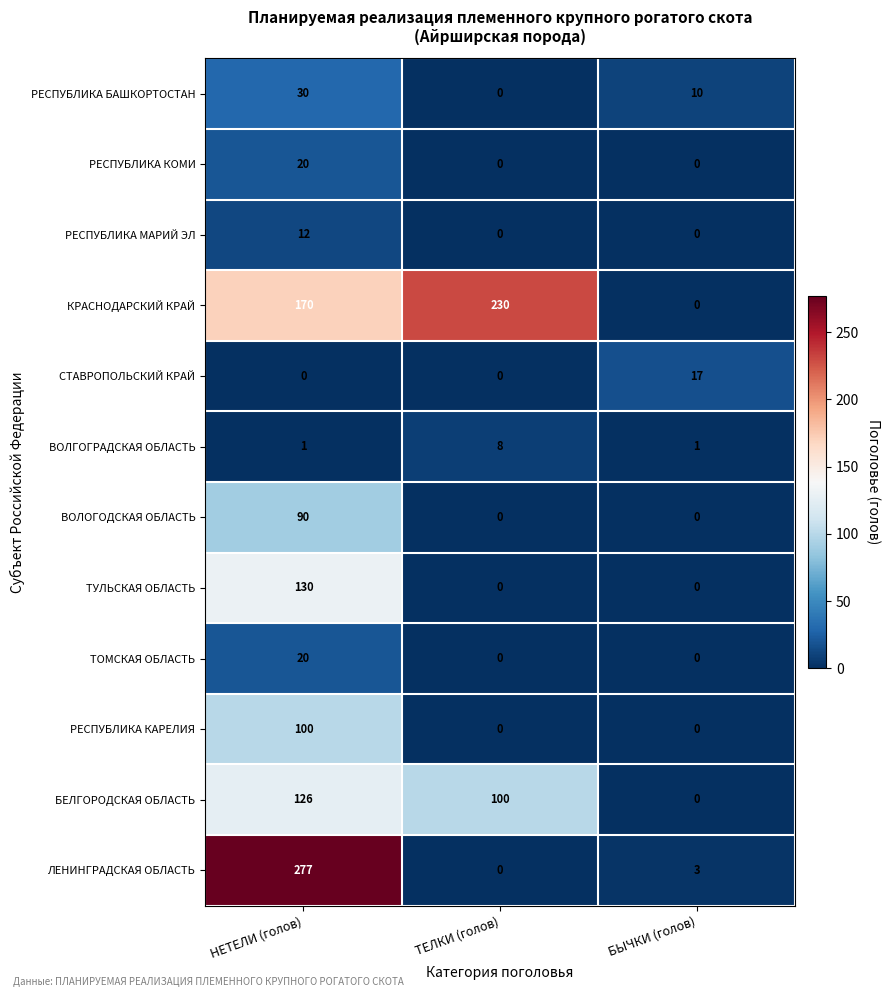

At which category is the sum across all series the highest?

НЕТЕЛИ (голов)